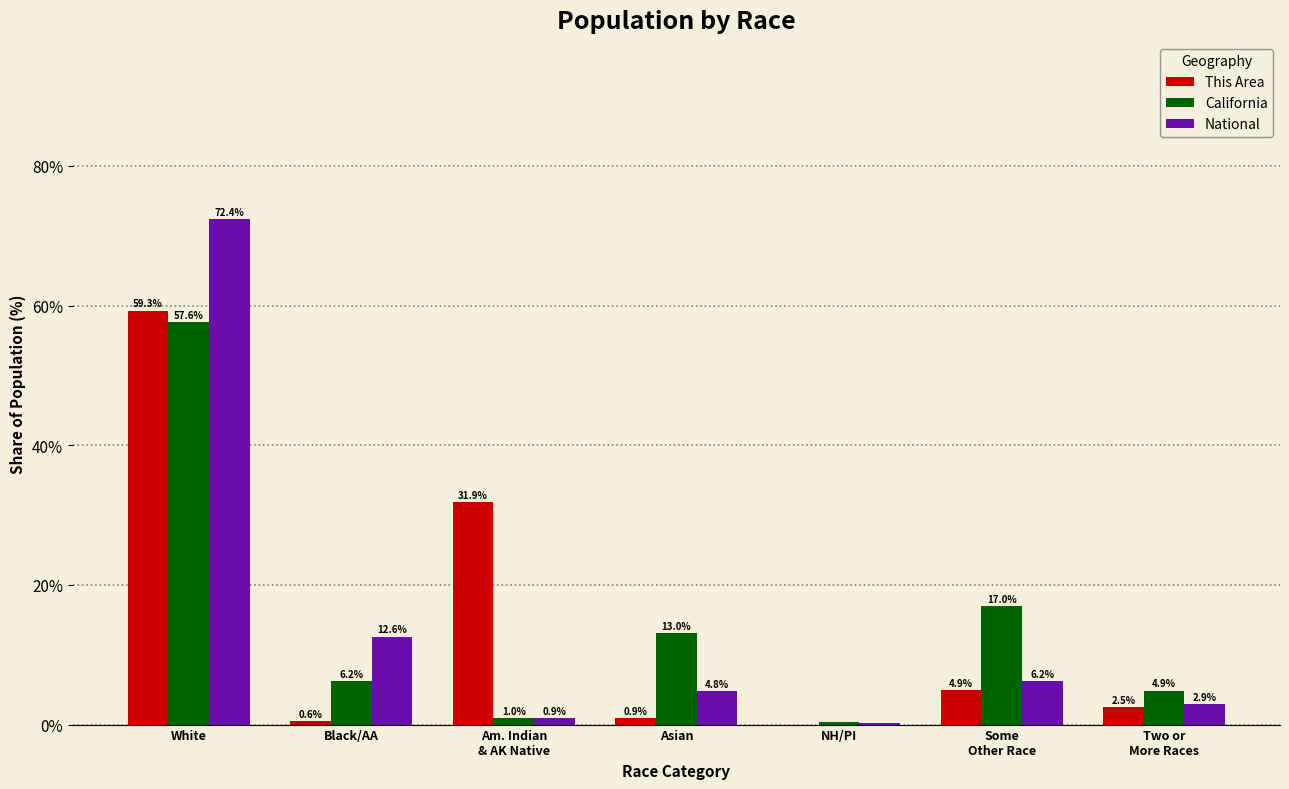

Is it true that This Area equals 34.5 at NH/PI?

False